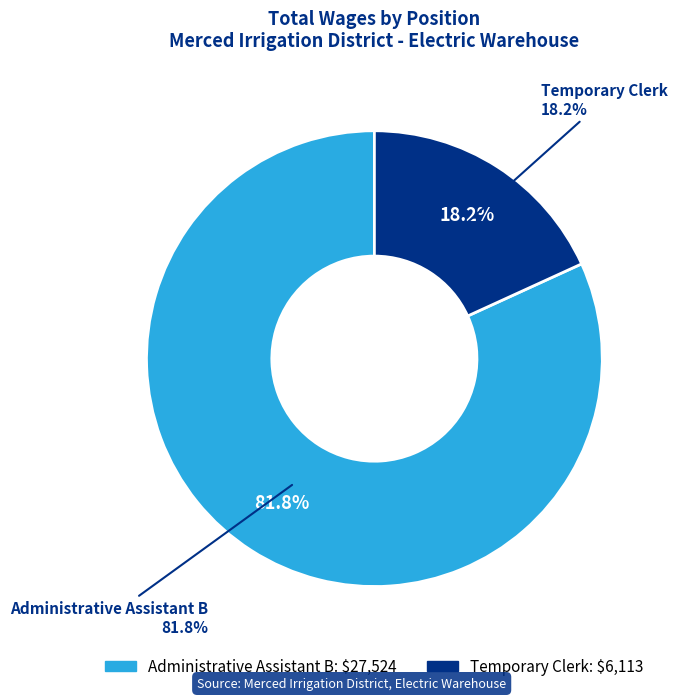

To the nearest percent, what percentage of the pie is Administrative Assistant B?

82%